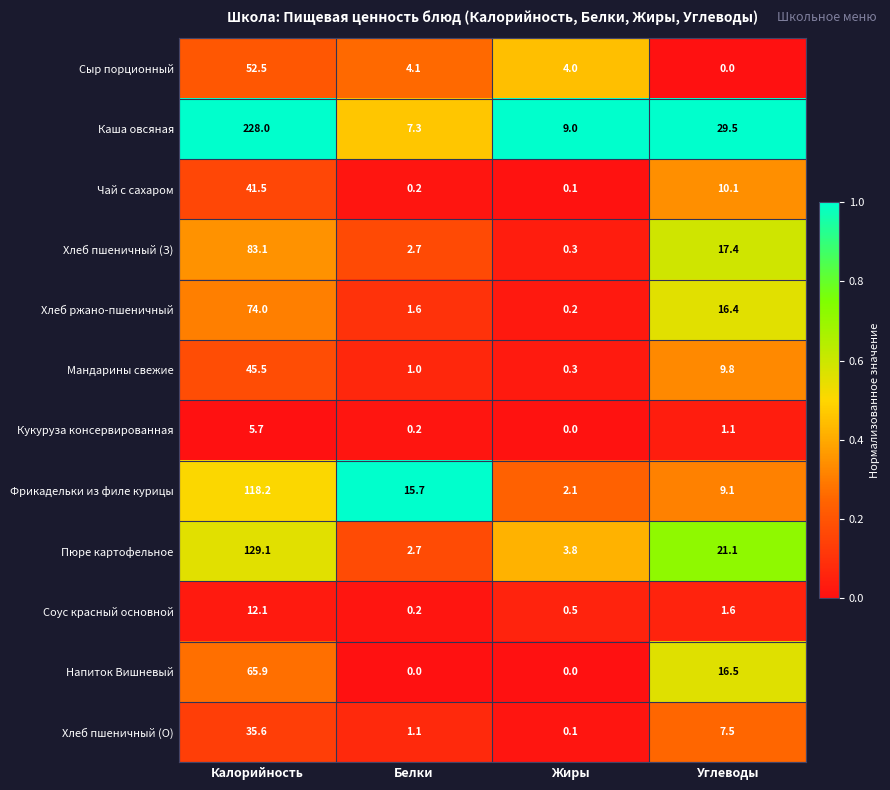

What is the difference between the maximum and minimum values in the Мандарины свежие series?

45.2